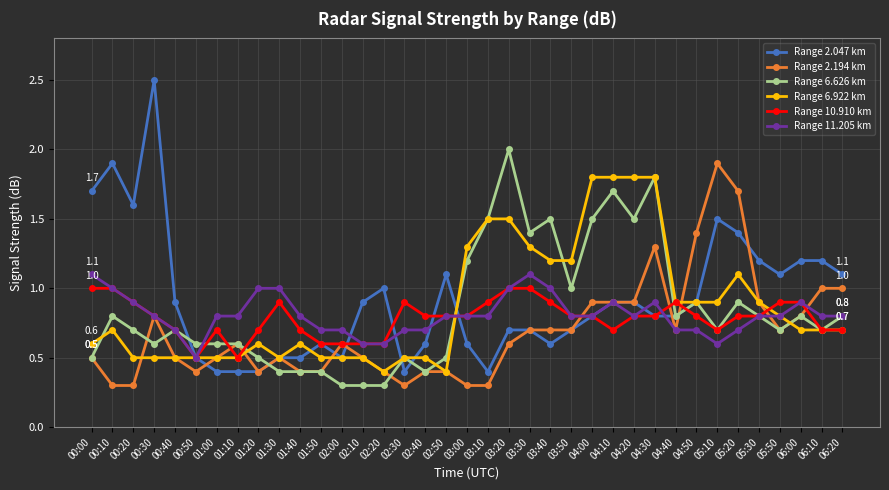

List the series in order of their peak value, lowest first.

Range 10.910 km, Range 11.205 km, Range 6.922 km, Range 2.194 km, Range 6.626 km, Range 2.047 km